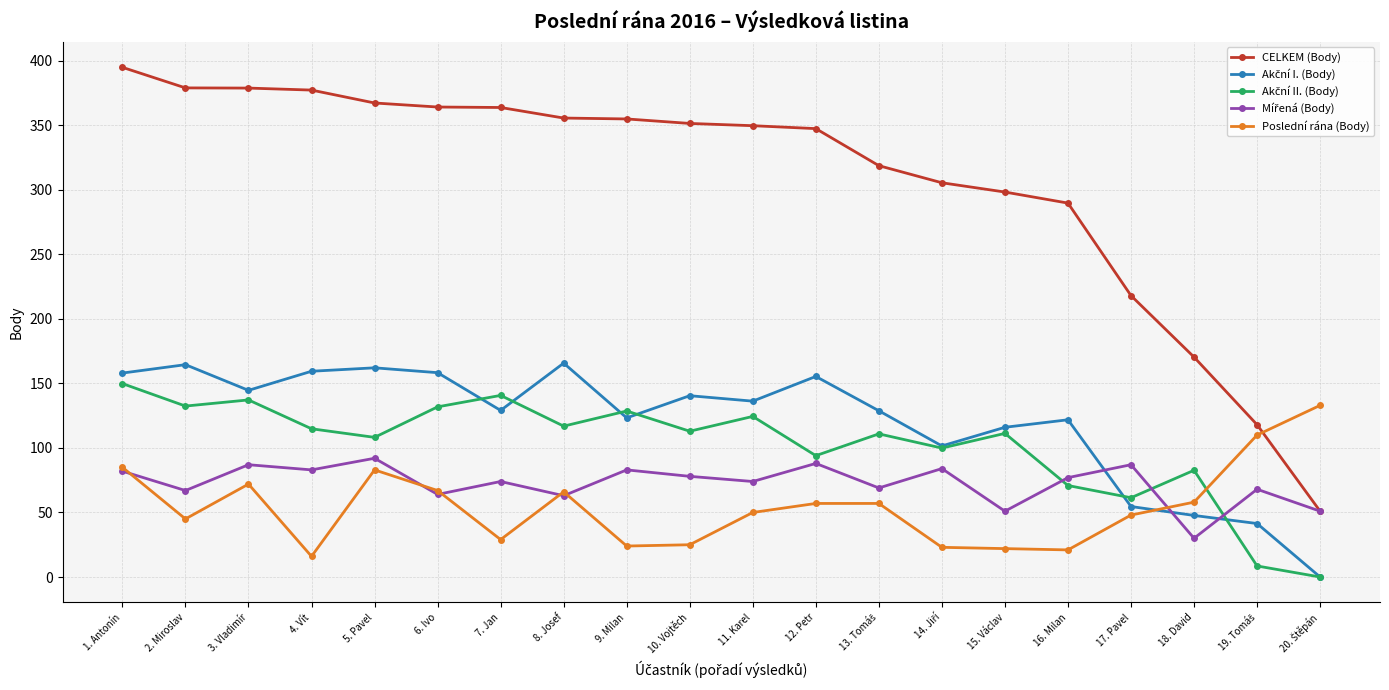

What is the label of the 5th point from the left?

5. Pavel